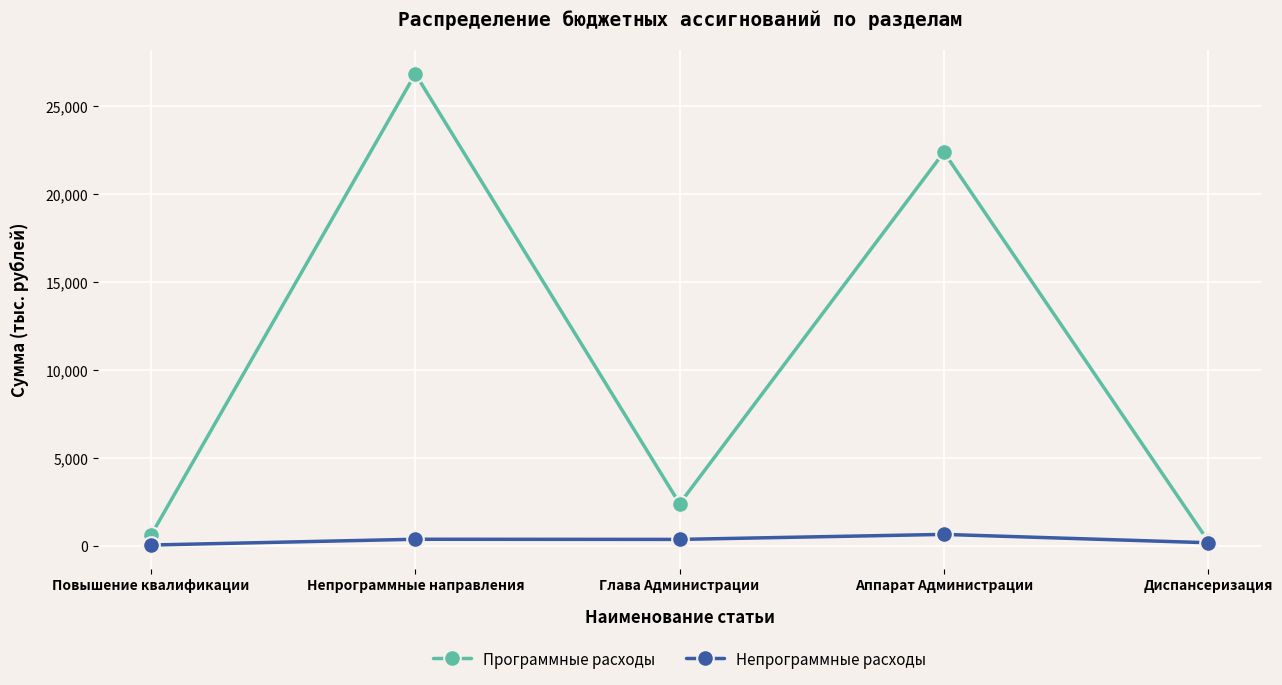

What is the minimum value shown in the chart?

50.6